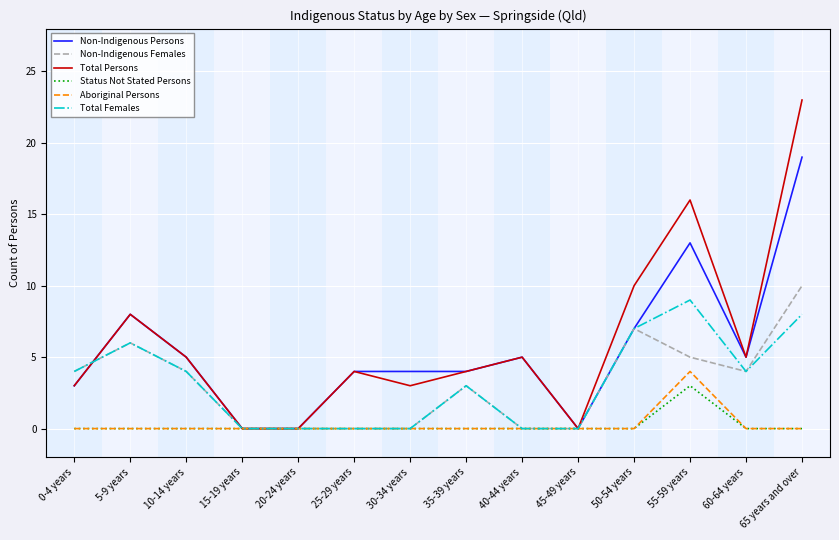

Which series has the largest total across all categories?

Total Persons